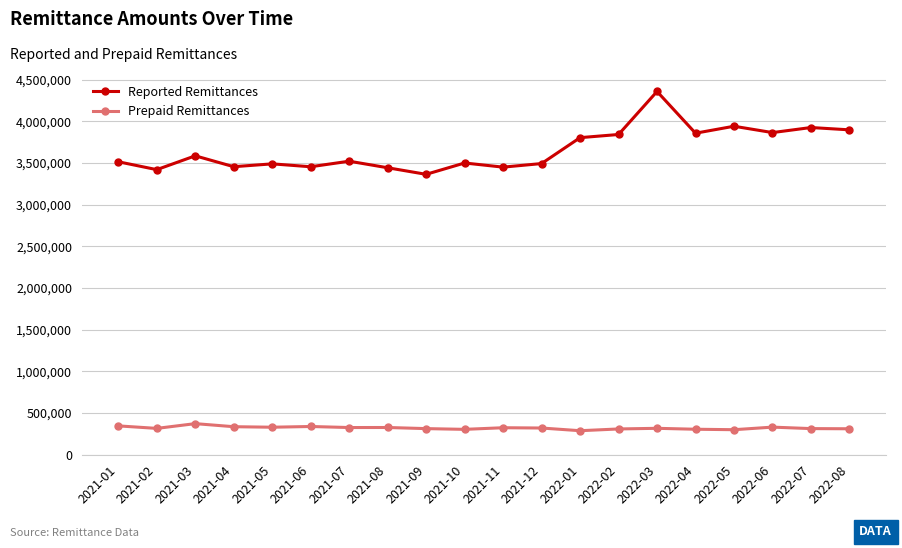

What is the label of the 15th point from the right?

2021-06